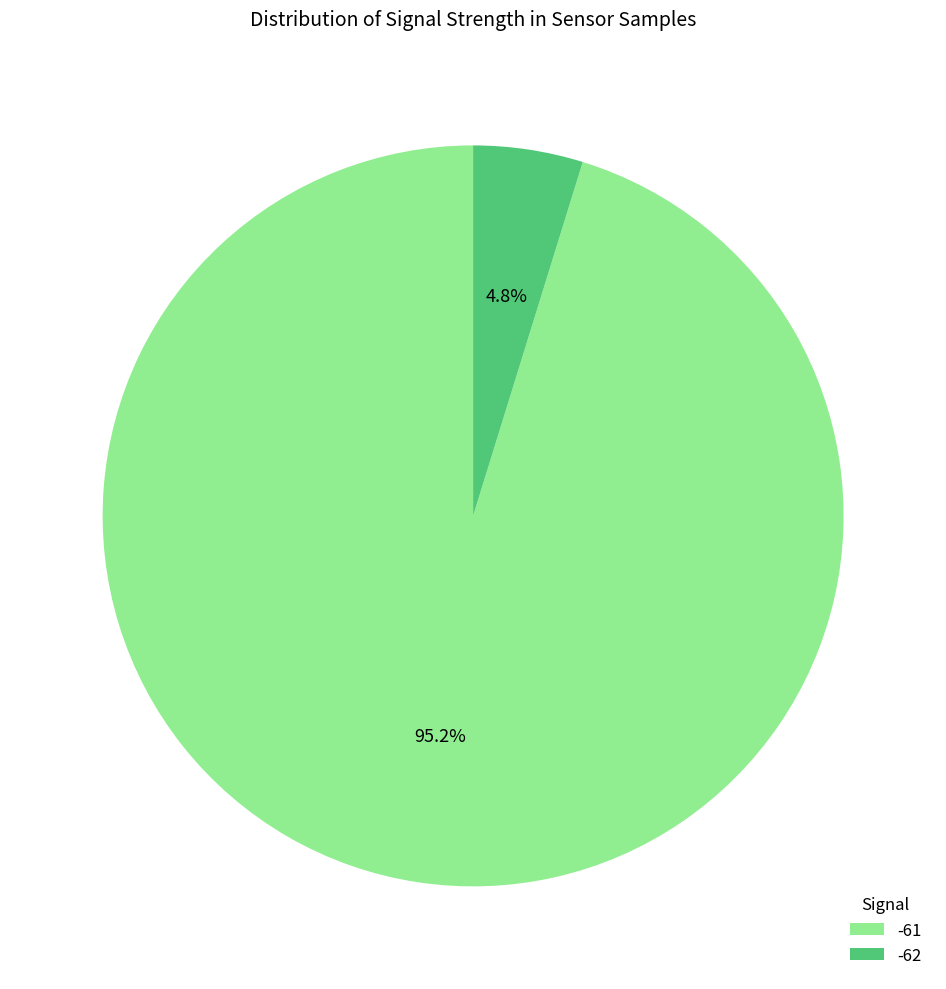

Rank the categories by value from highest to lowest.

-61, -62